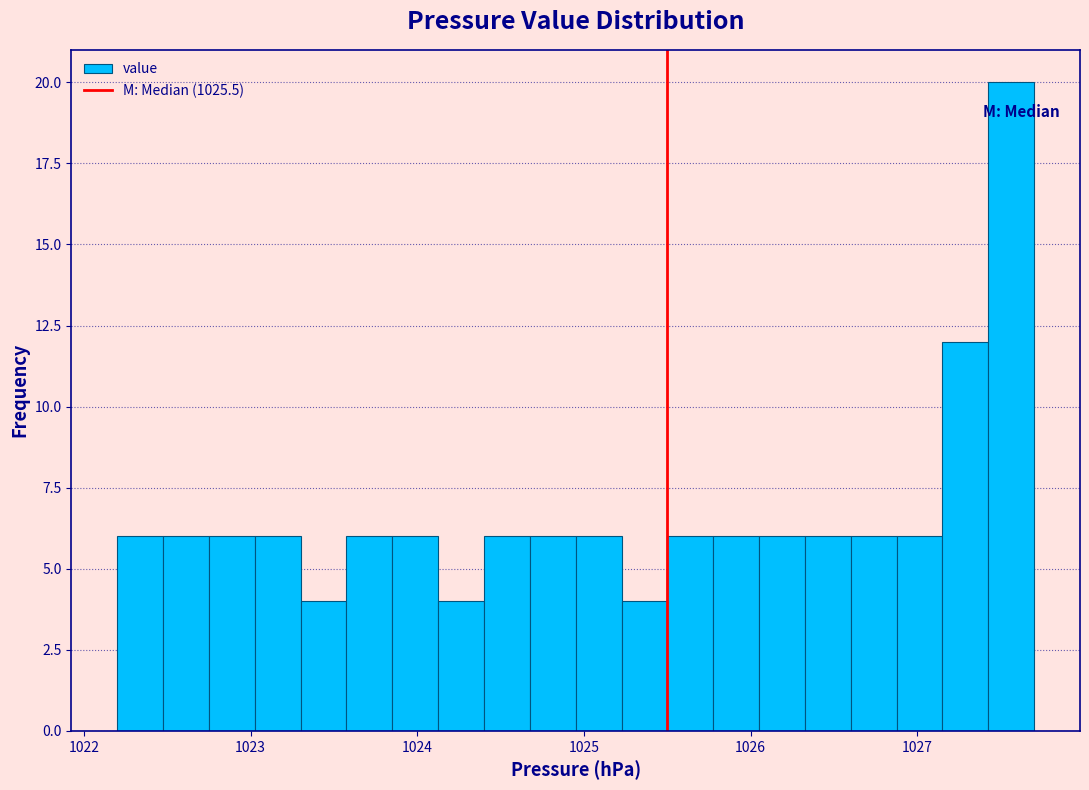

Around what value on the x-axis is the tallest bar? Give the approximate position of its centre, as read against the axis.

1027.6